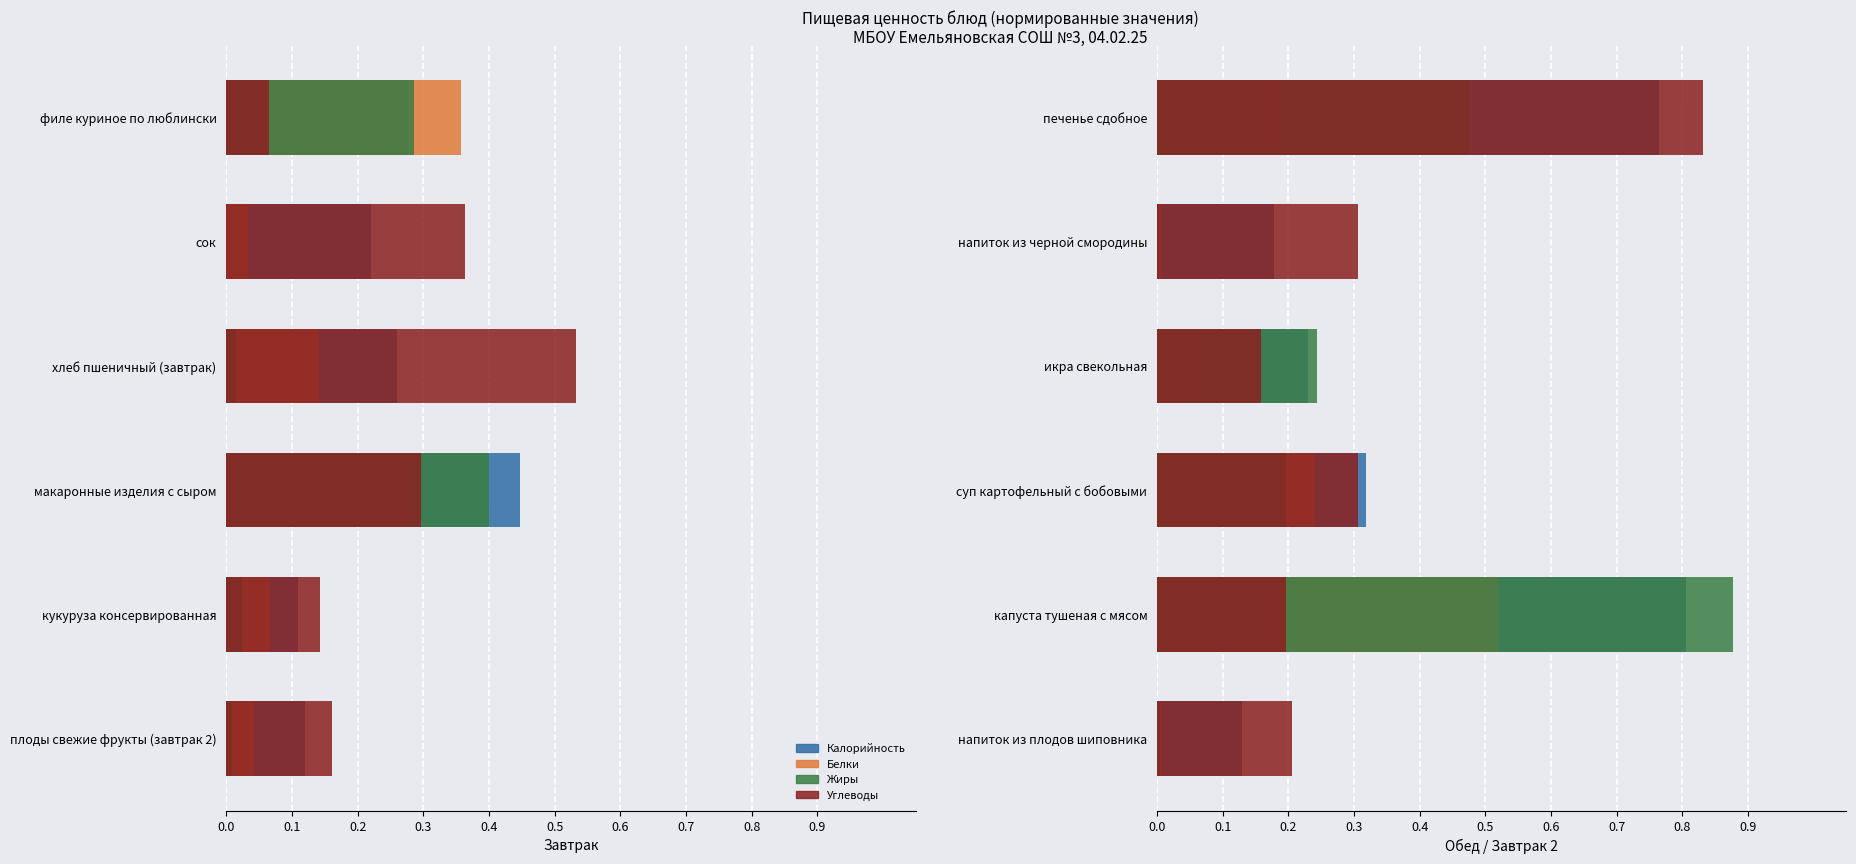

What is the highest value of the Жиры series?

0.9